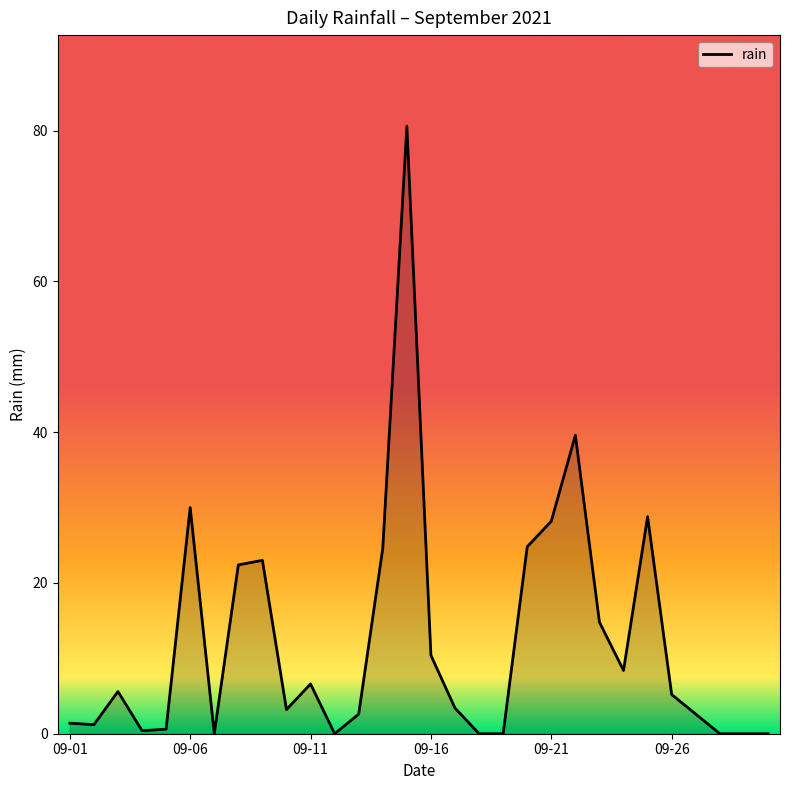

What is the difference between the maximum and minimum values?

80.6